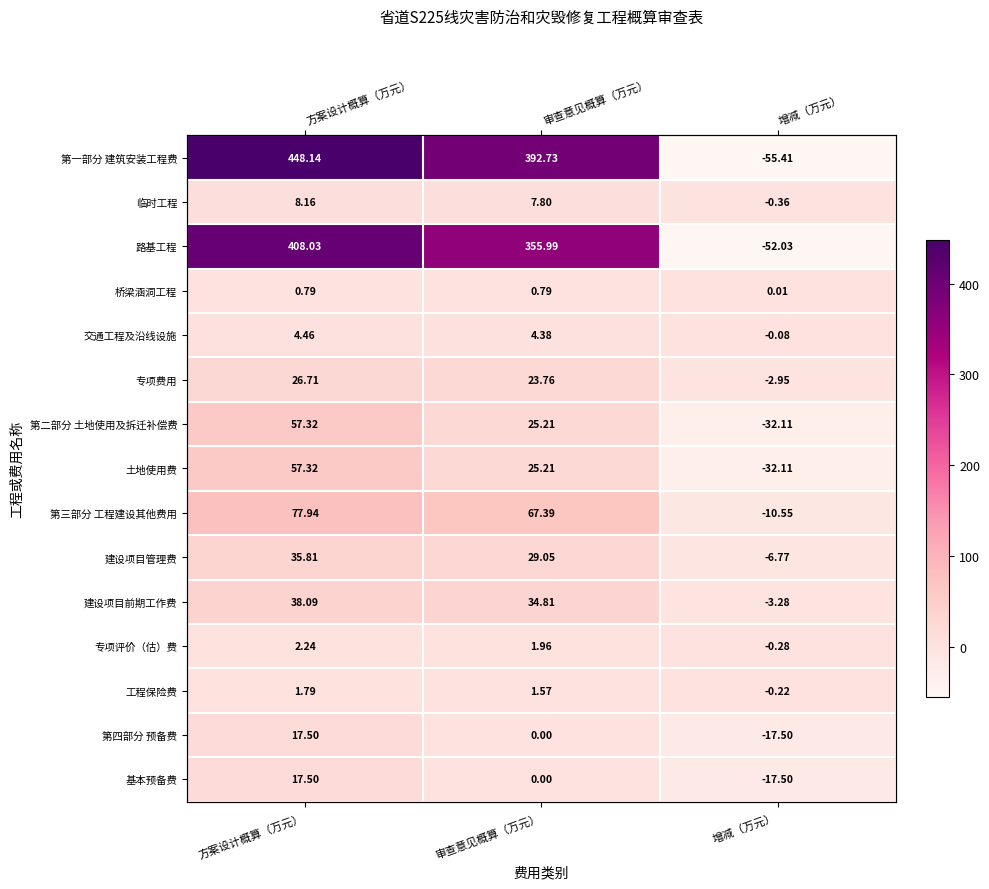

Which label corresponds to the smallest value in the chart?

增减（万元）